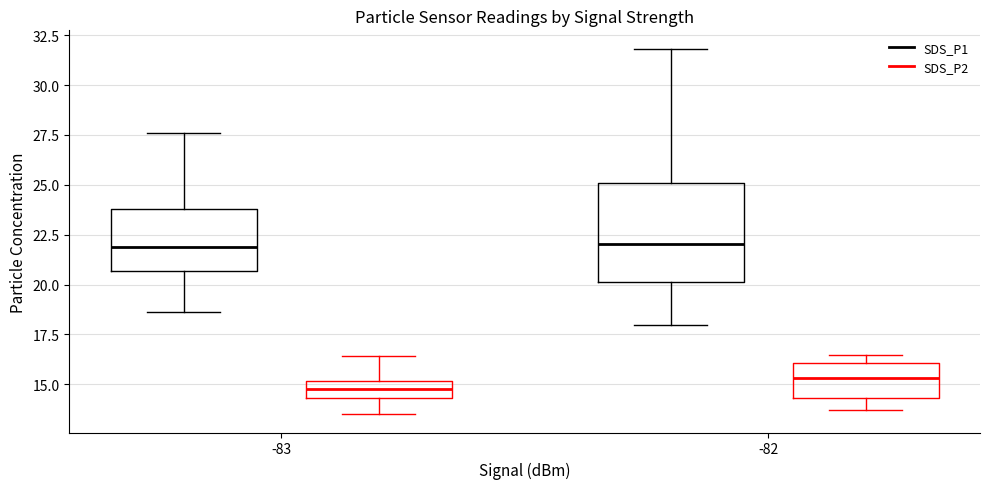

Where does the median line of the box for -82 (SDS_P1) sit on the y-axis? The values are not printed on the chart, so give them approximately, as read against the axis.

22.0